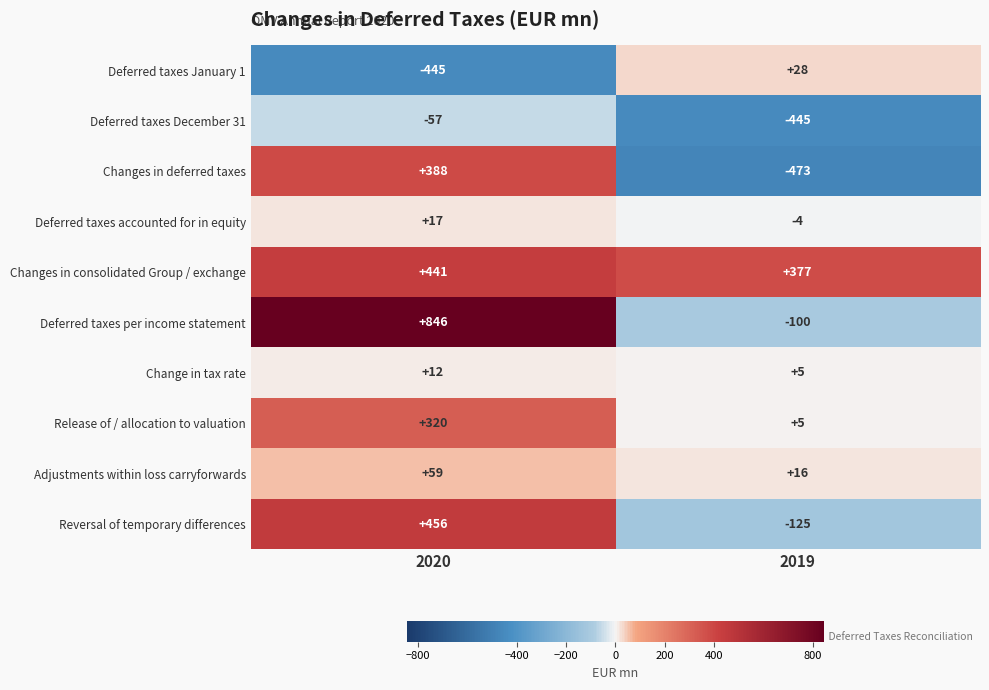

Between 2020 and 2019, which series saw the biggest shift?

Deferred taxes per income statement